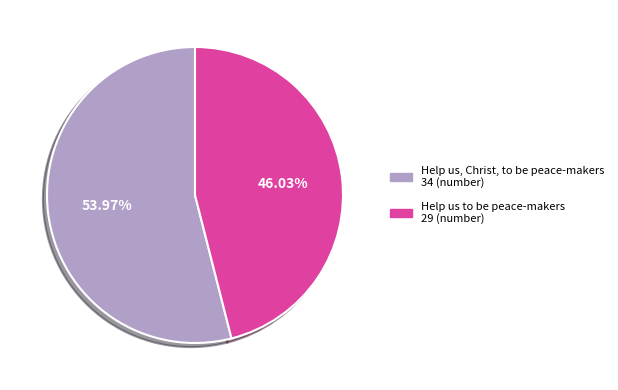

To the nearest percent, what is the difference between the largest and smallest slice percentages?

8%